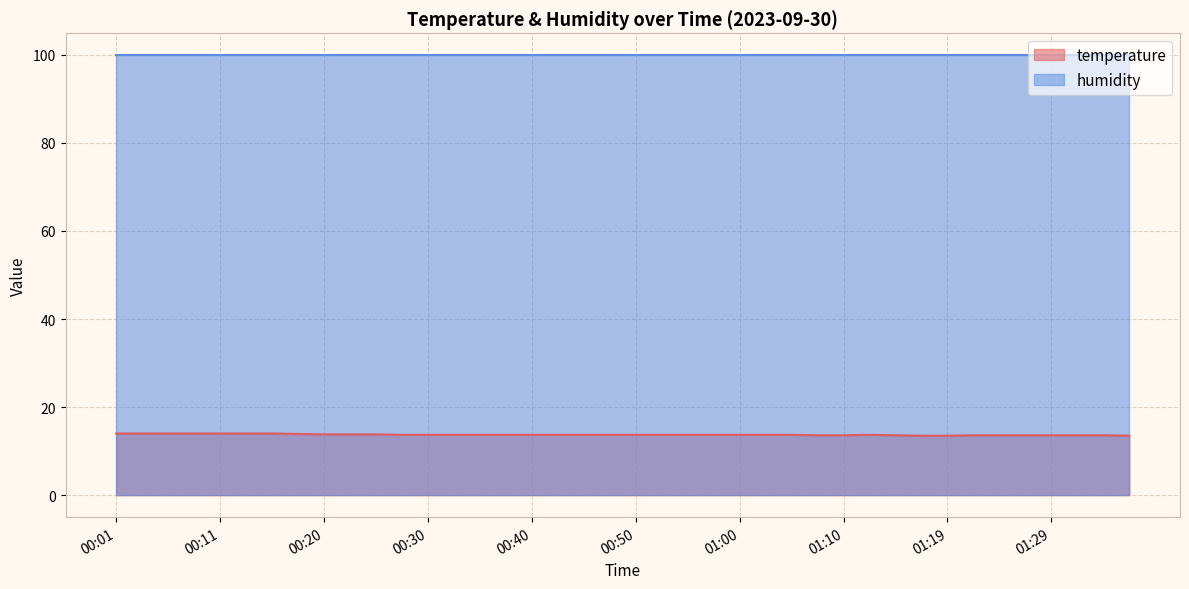

How many values are between 13 and 14?

40